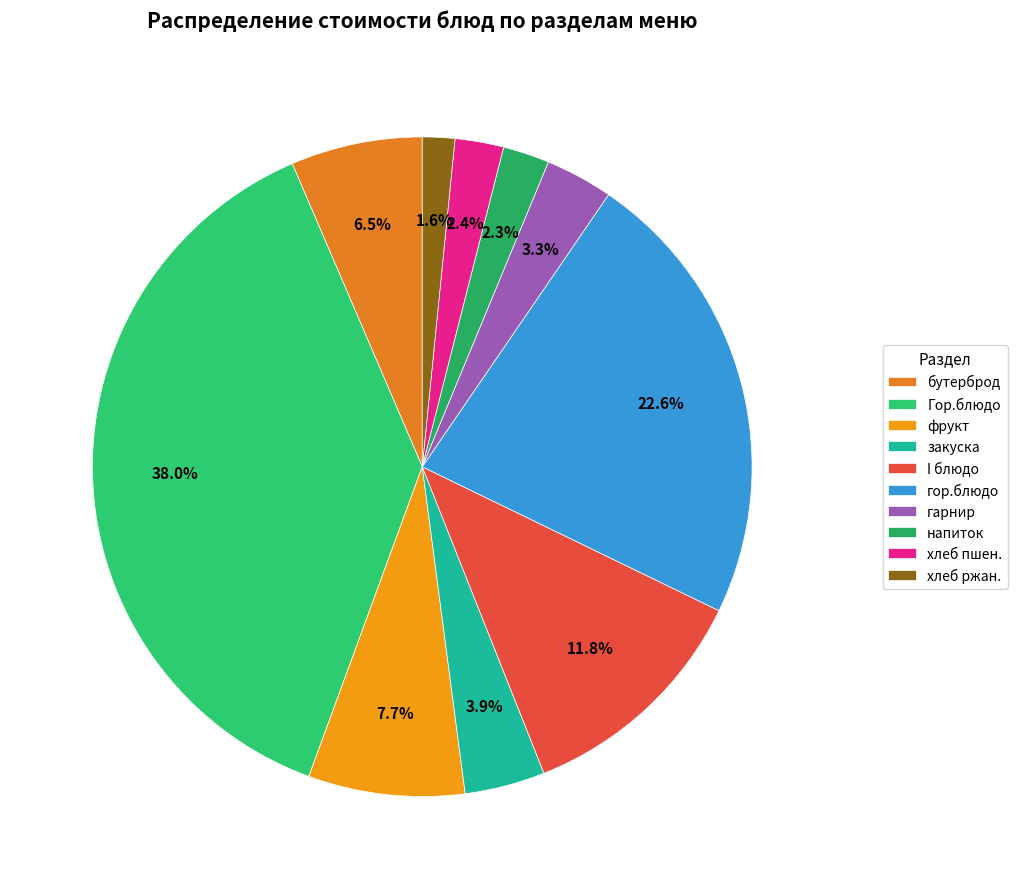

Which slice is the largest?

Гор.блюдо